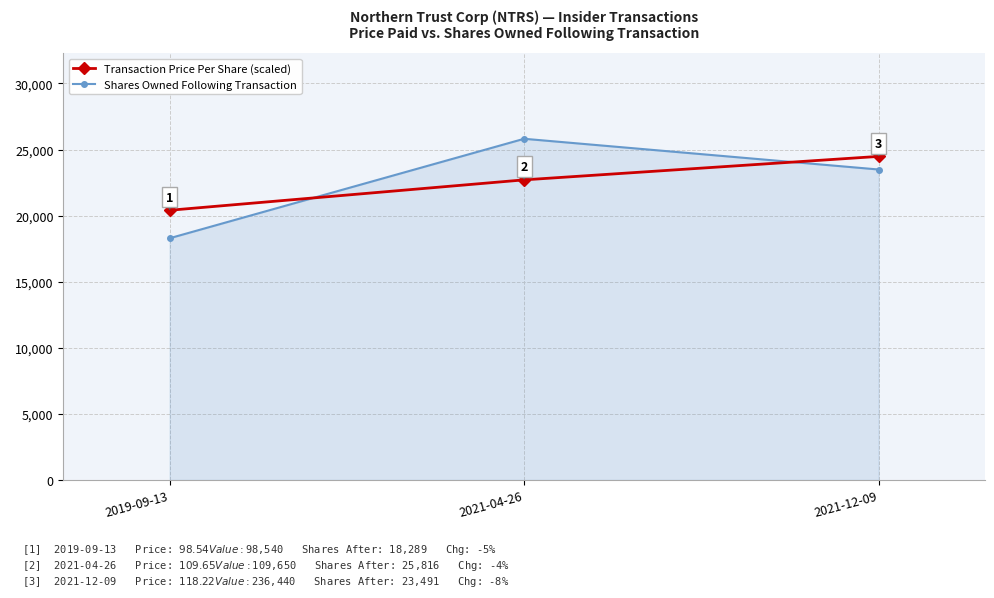

Is it true that Transaction Price Per Share (scaled) equals 20406.6 at 2019-09-13?

True